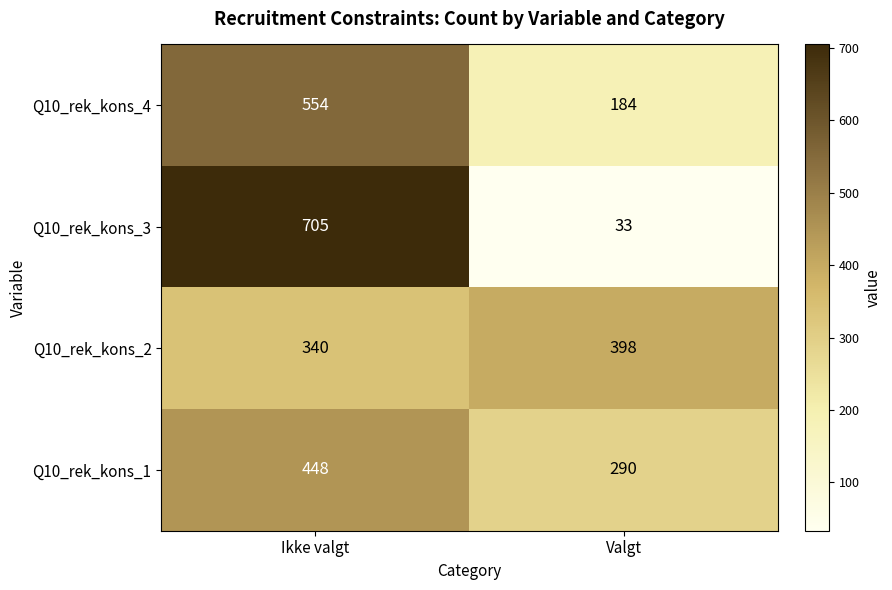

The value of Q10_rek_kons_3 at Valgt is 22. True or false?

False